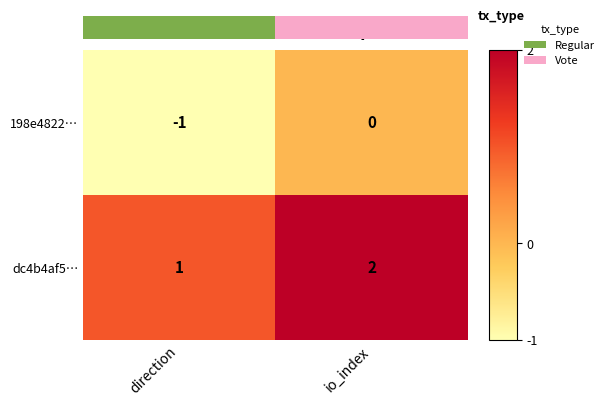

List the series in order of their overall mean, highest first.

dc4b4af5…, 198e4822…